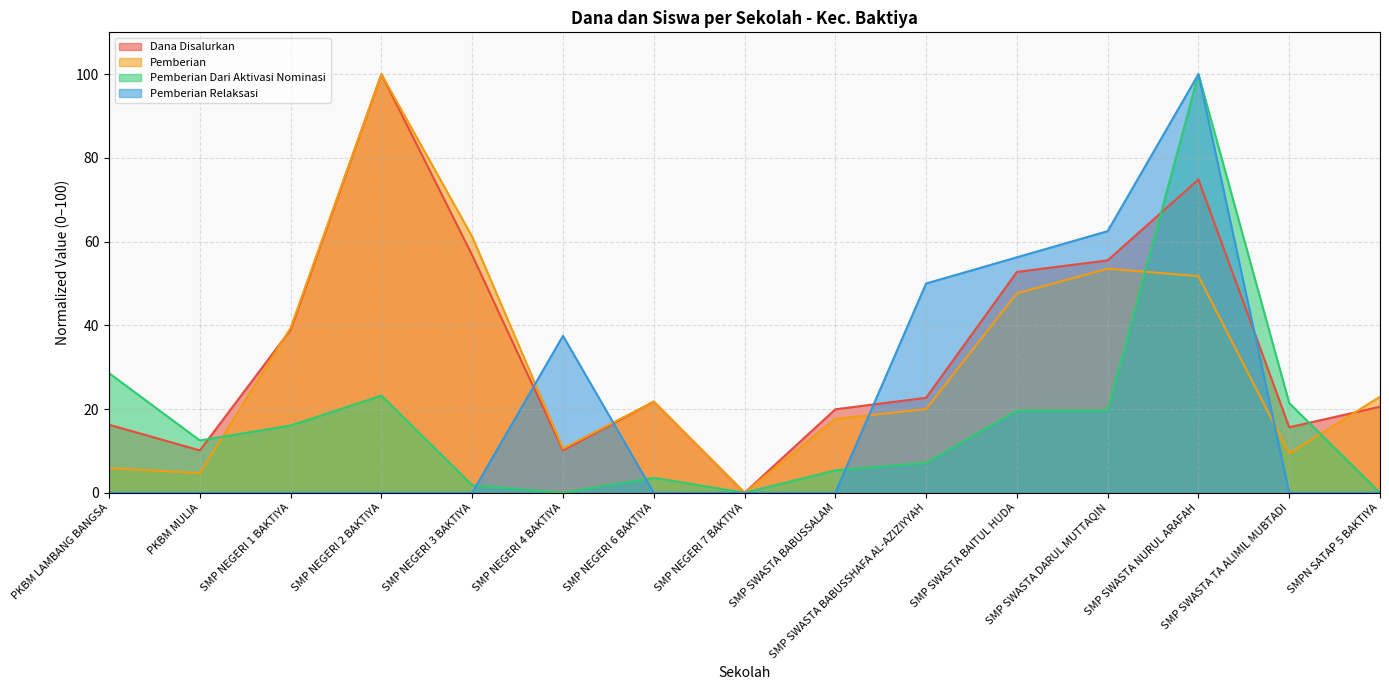

Reading left to right, what are all the values shown in this chart?

Dana Disalurkan: 16.3	10.1	39.0	100.0	56.7	10.1	21.8	0.0	19.9	22.7	52.8	55.5	74.8	15.6	20.6
Pemberian: 5.9	4.7	39.4	100.0	61.2	10.6	21.8	0.0	17.6	20.0	47.6	53.5	51.8	9.4	22.9
Pemberian Dari Aktivasi Nominasi: 28.6	12.5	16.1	23.2	1.8	0.0	3.6	0.0	5.4	7.1	19.6	19.6	100.0	21.4	0.0
Pemberian Relaksasi: 0.0	0.0	0.0	0.0	0.0	37.5	0.0	0.0	0.0	50.0	56.2	62.5	100.0	0.0	0.0